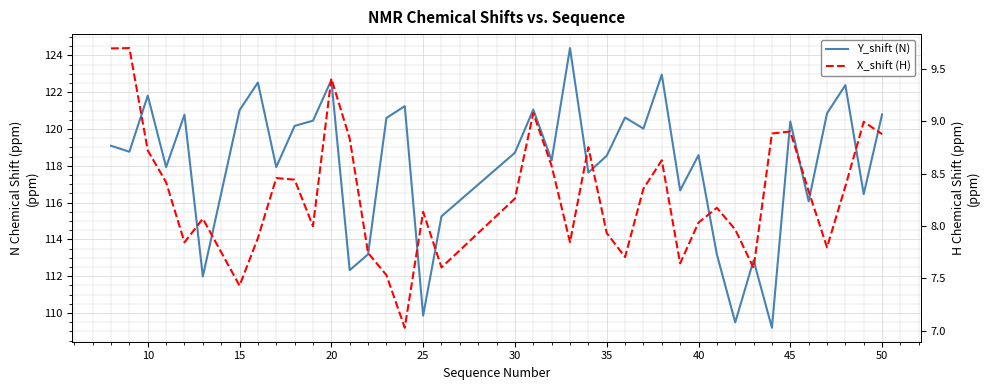

Count the number of categories in the chart.

39